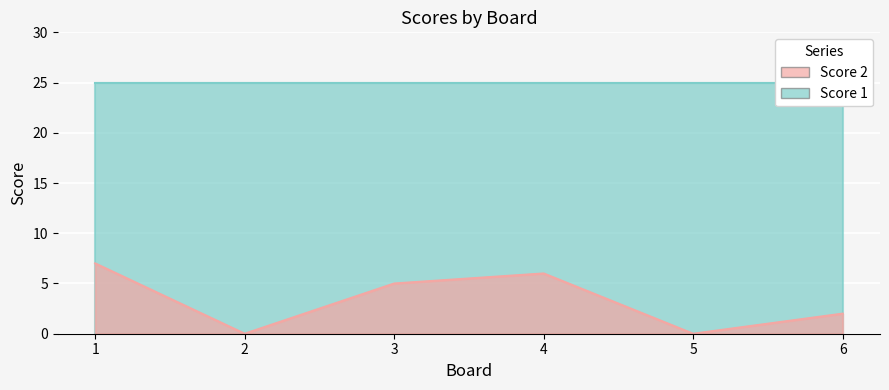

What is the change in value from 2 to 6?

+2